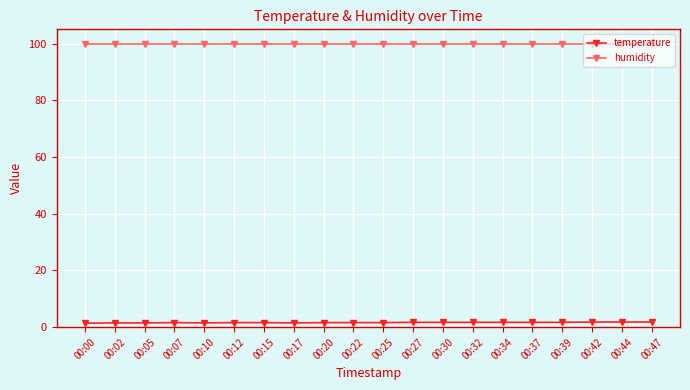

What is the difference between the temperature values at 00:47 and 00:32?

0.1